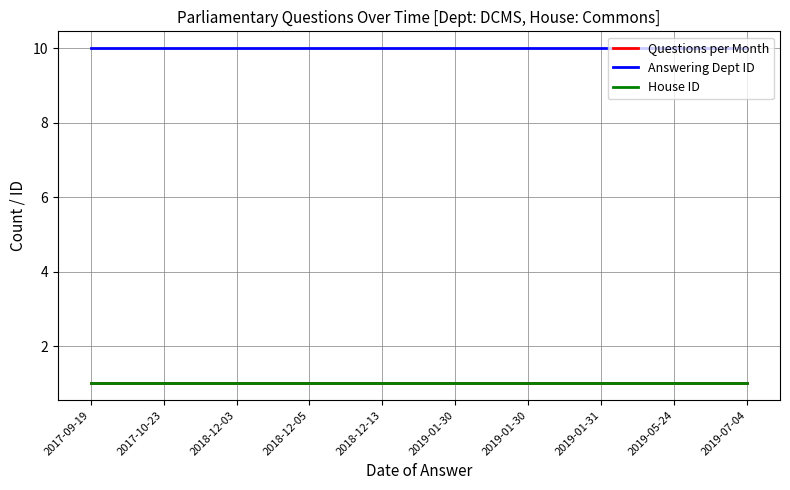

What is the sum of the House ID values at 2017-09-19 and 2019-05-24?

2